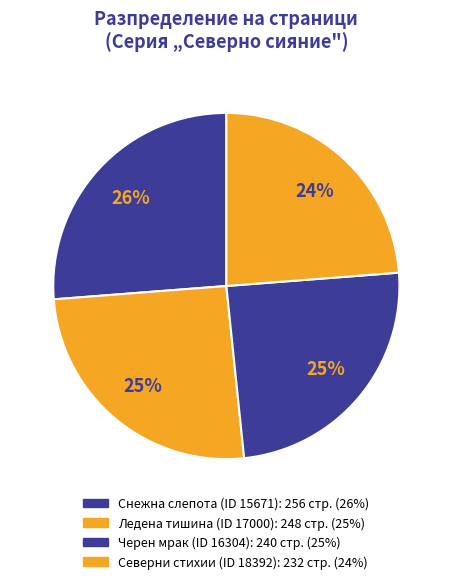

To the nearest percent, what is the difference between the largest and smallest slice percentages?

2%